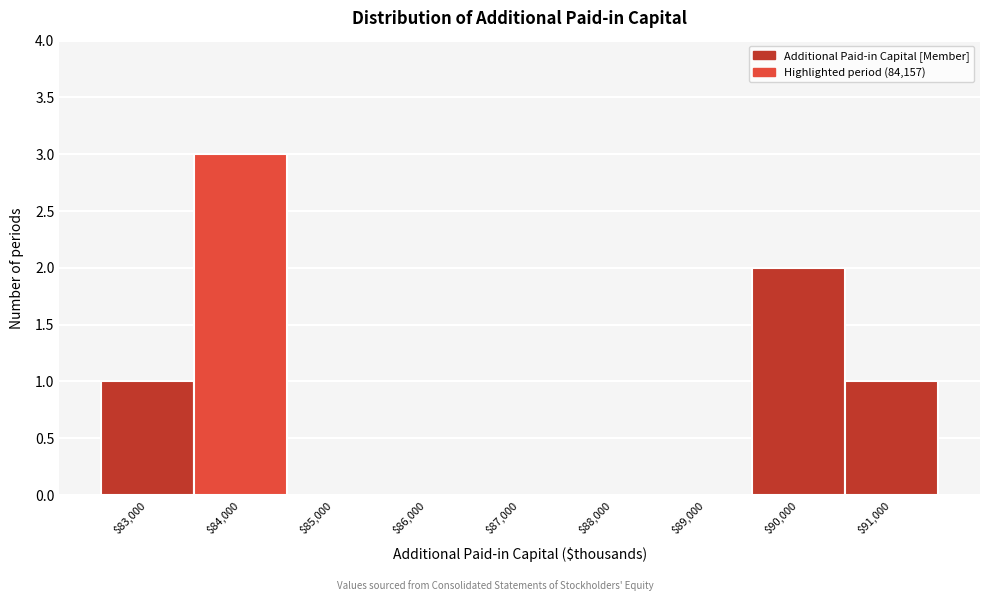

The chart shows a value of 0 at $83,000. True or false?

False